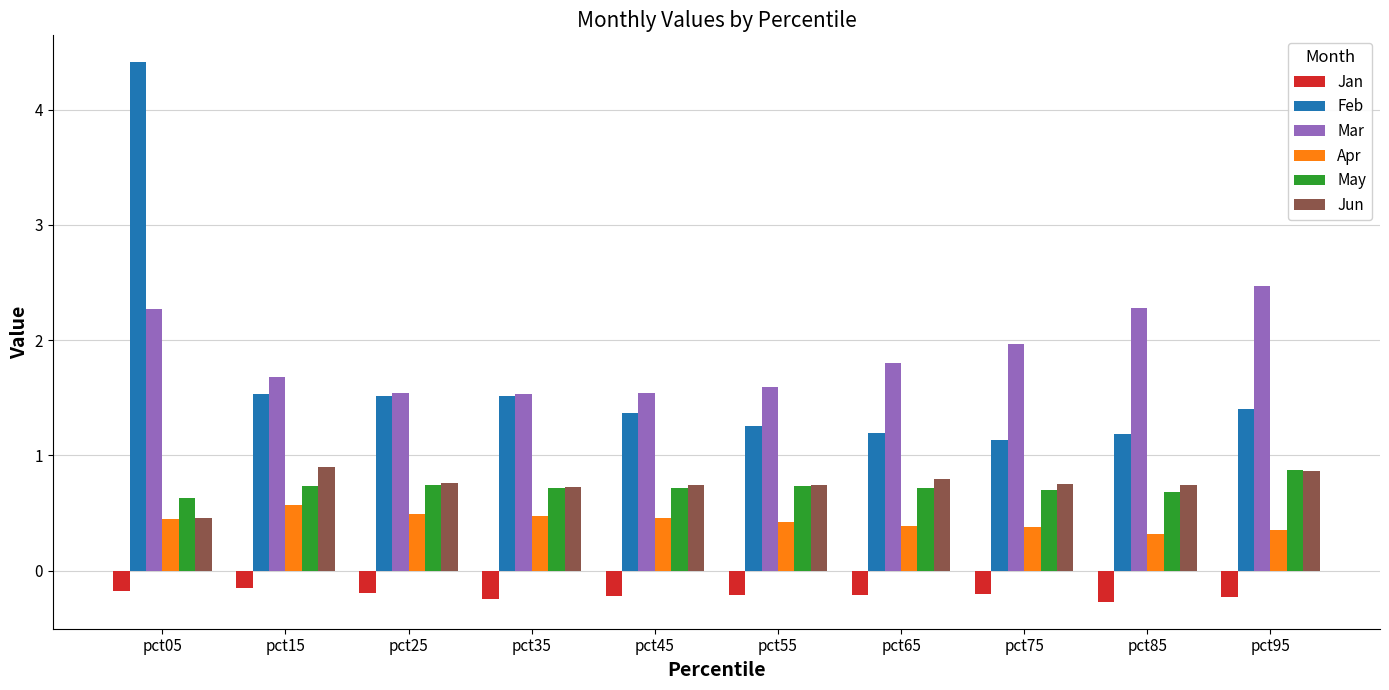

What is the difference between the second highest and minimum values in the May series?

0.1